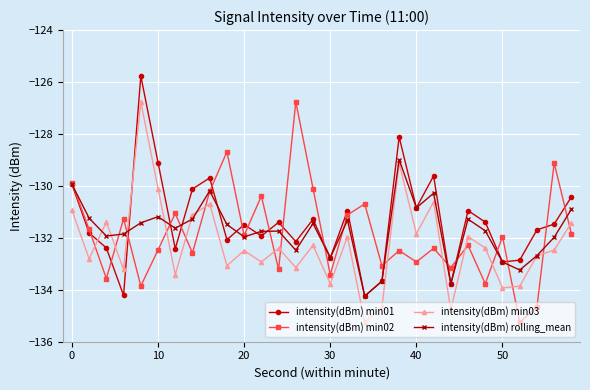

What is the lowest value of the intensity(dBm) min01 series?

-134.2